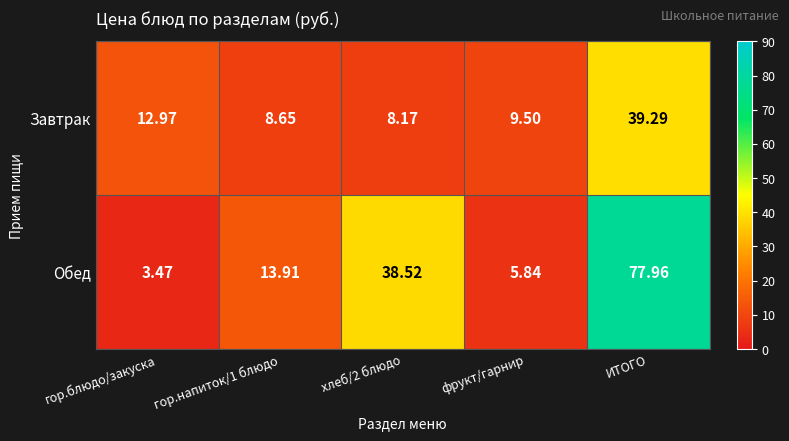

Rank the series by their maximum value, from lowest to highest.

Завтрак, Обед